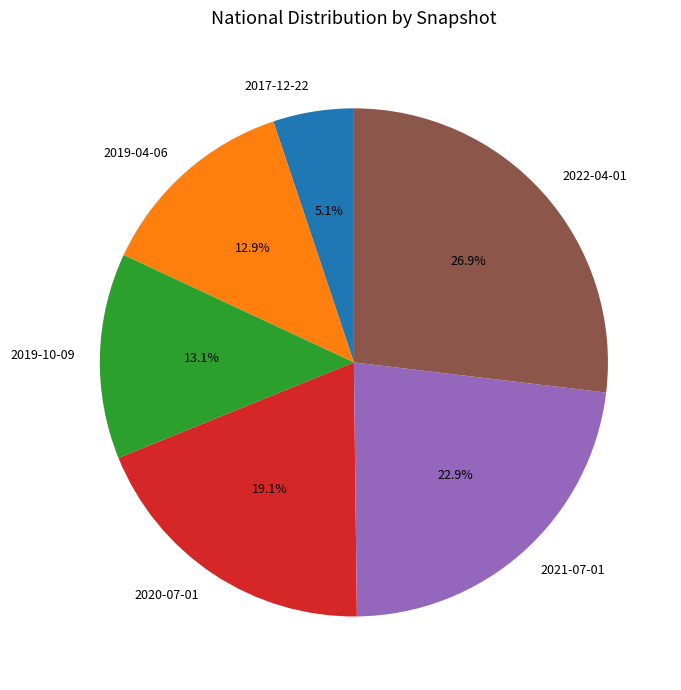

Is there a majority slice in this chart?

No